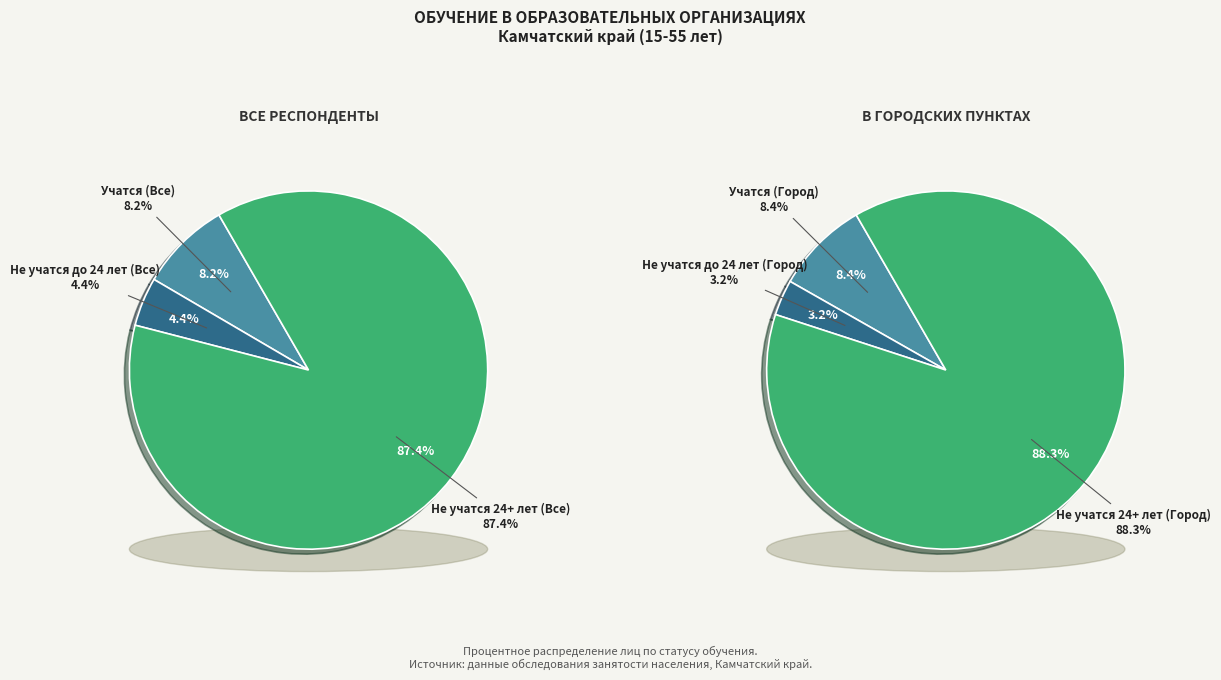

True or false: Не учатся 24+ лет (Все) accounts for 97% of the total.

False